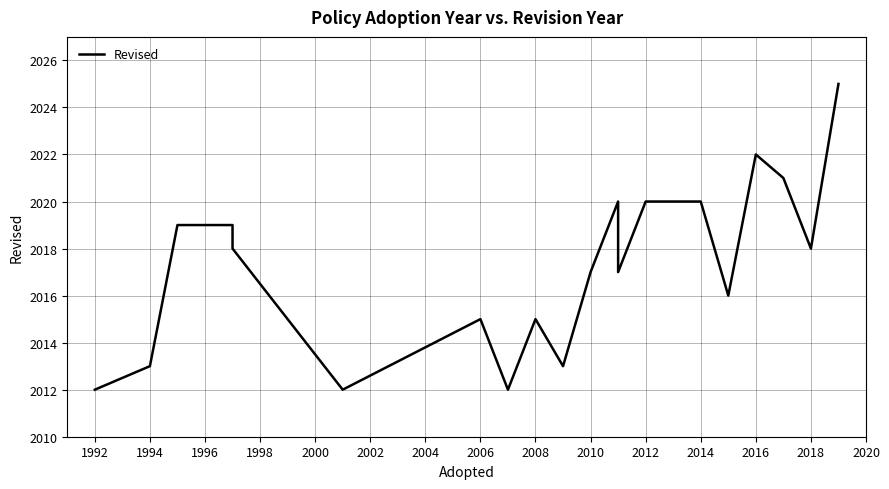

Is this an area chart (filled region under the line)?

No